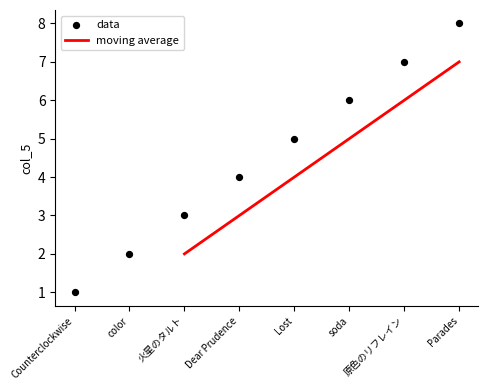

What is the ratio of the value at soda to the value at Parades?

0.8